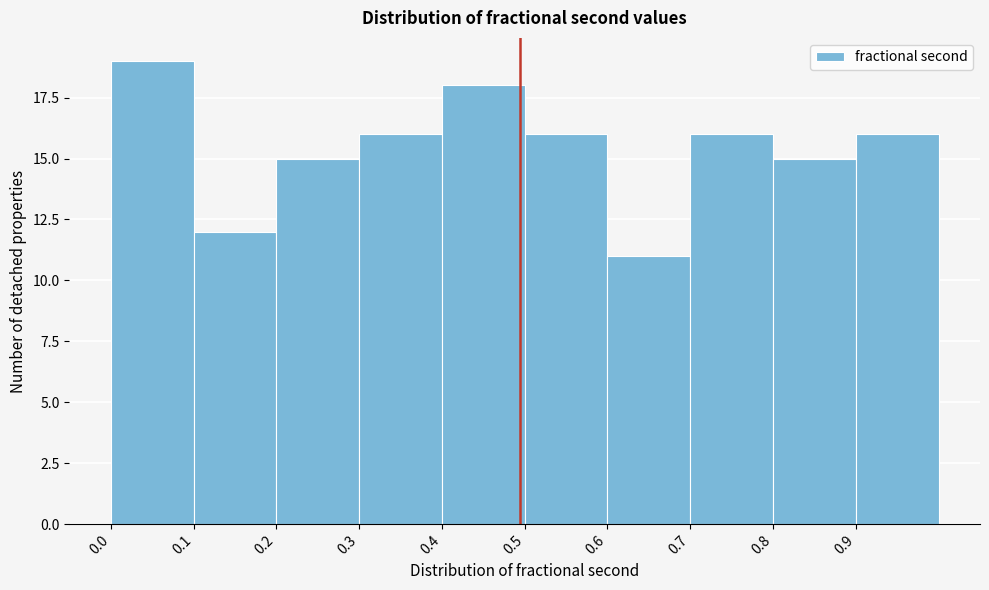

Reading left to right, list every bar in this chart as the range it spans on the x-axis followed by its height. The values are not printed on the chart, so give them approximately, as read against the axis.

0.0 to 0.1: 19
0.1 to 0.2: 12
0.2 to 0.3: 15
0.3 to 0.4: 16
0.4 to 0.5: 18
0.5 to 0.6: 16
0.6 to 0.7: 11
0.7 to 0.8: 16
0.8 to 0.9: 15
0.9 to 1.0: 16